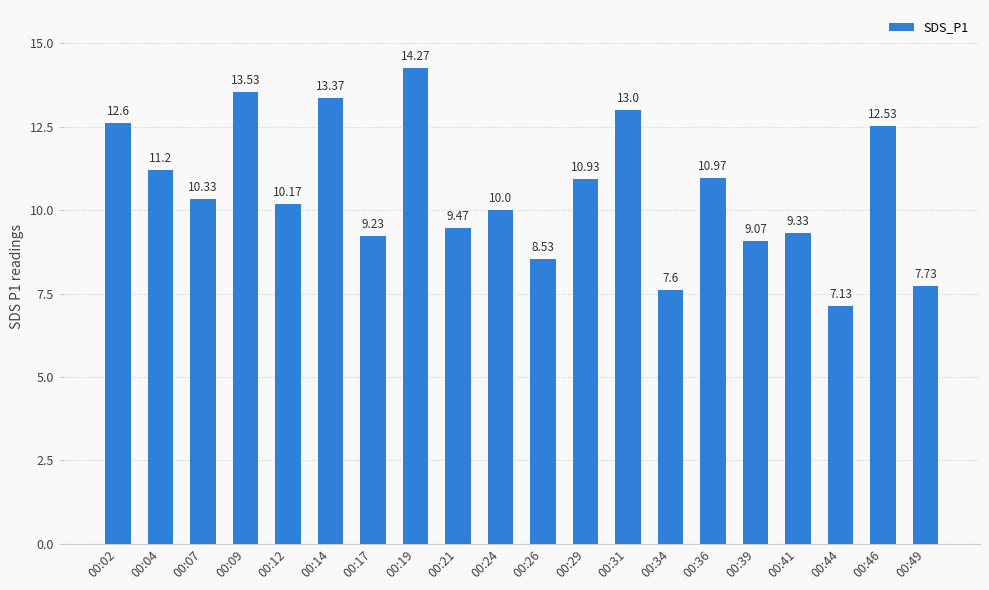

What is the maximum value shown in the chart?

14.3